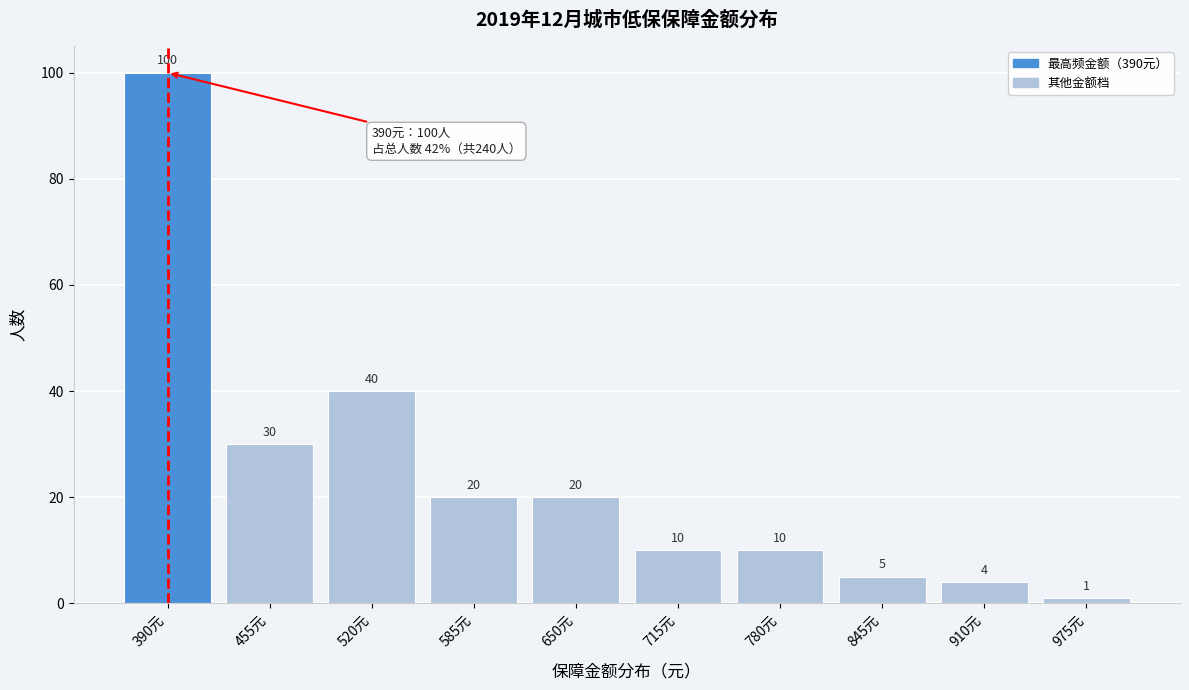

Reading left to right, list all the values displayed in this chart.

100	30	40	20	20	10	10	5	4	1